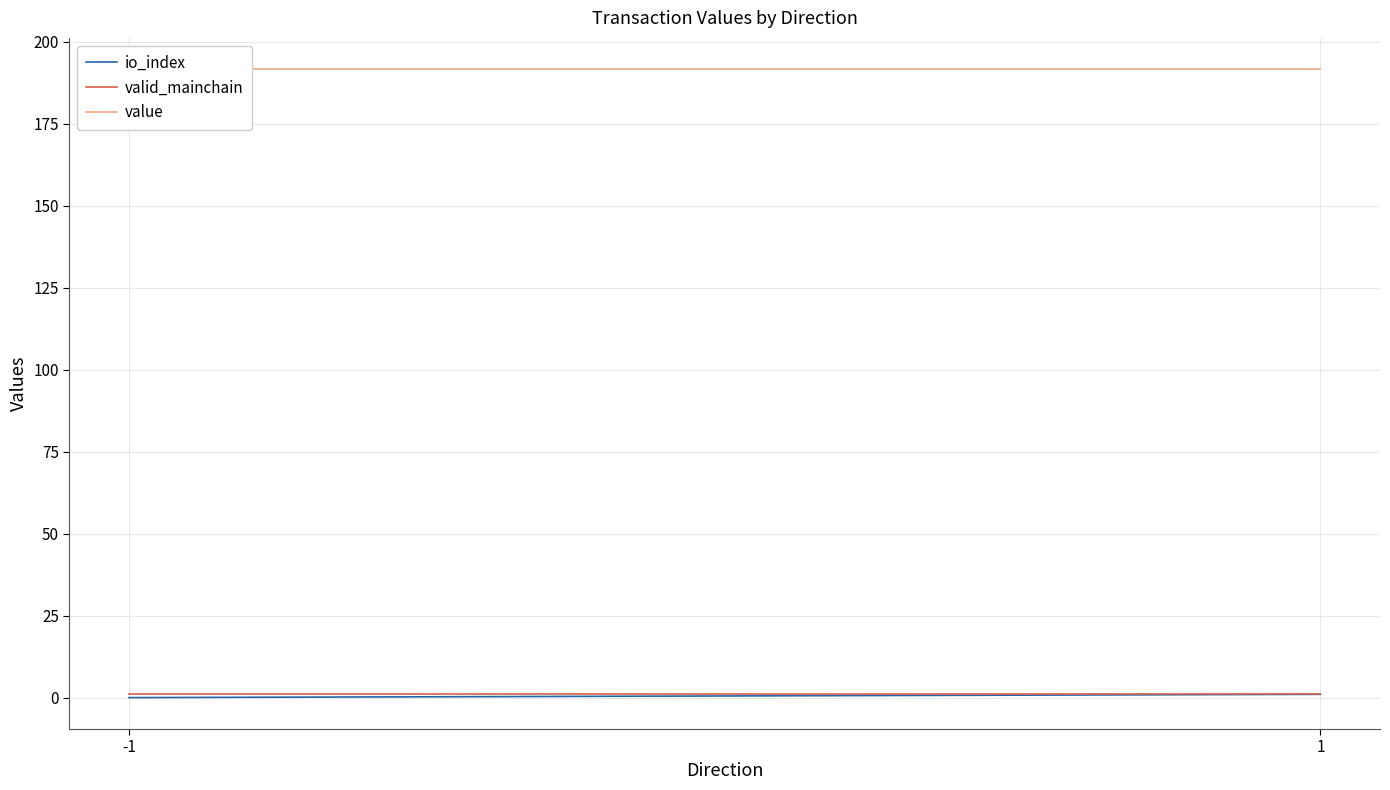

What is the sum of all value values?

383.2